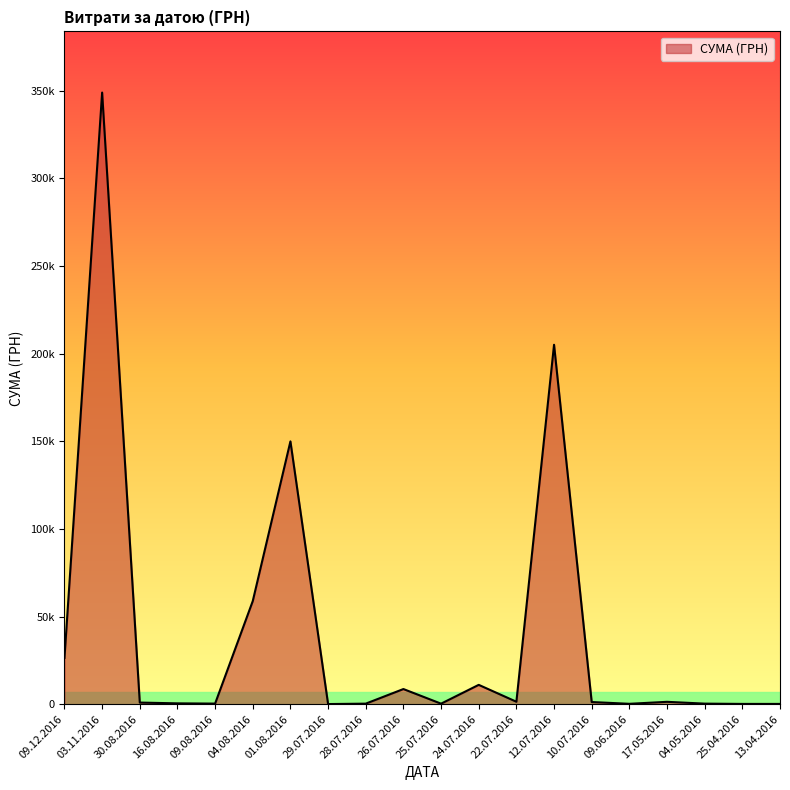

At which category does the data reach its first local peak?

03.11.2016